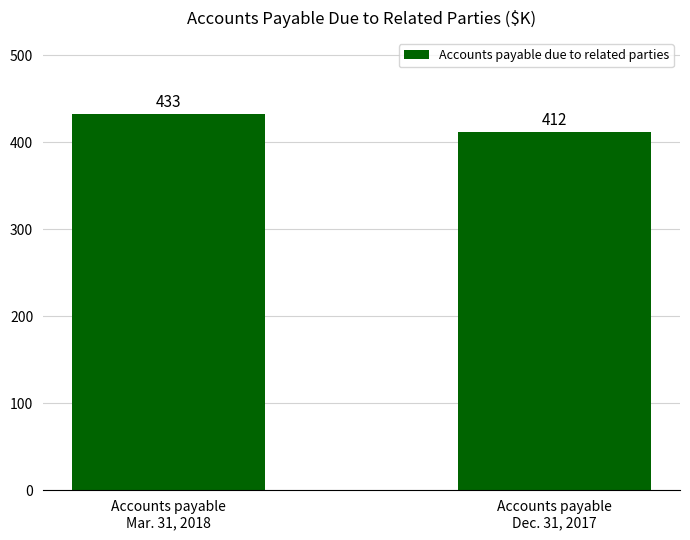

Approximately how many times larger is the value at Accounts payable
Dec. 31, 2017 compared to Accounts payable
Mar. 31, 2018?

1.0